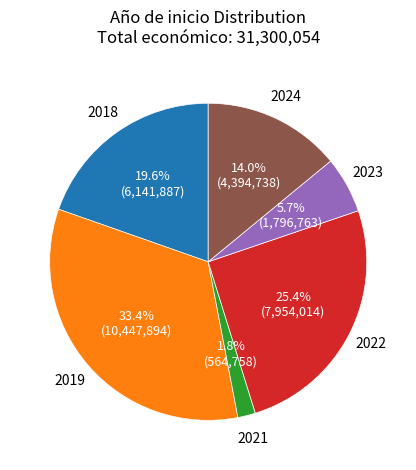

Is there a majority slice in this chart?

No